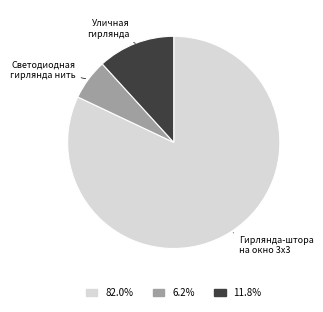

What is the ratio of the value at Гирлянда-штора на окно 3х3 to the value at Уличная гирлянда?

7.0